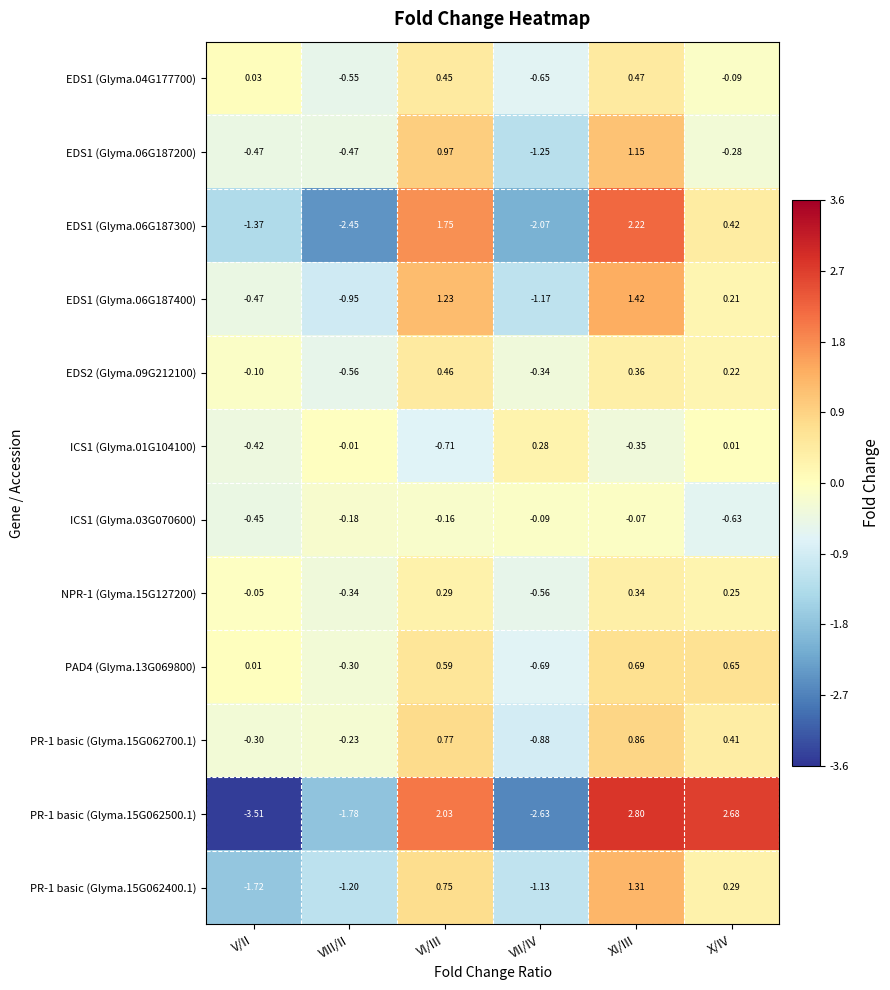

Is the value of EDS1 (Glyma.06G187400) at V/II greater than the value of PAD4 (Glyma.13G069800) at VIII/II?

No